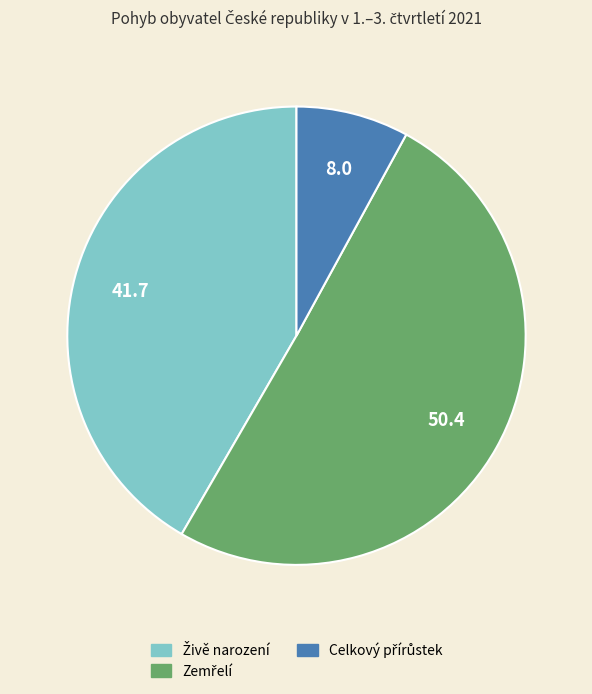

Is there any slice that represents more than half of the pie?

Yes